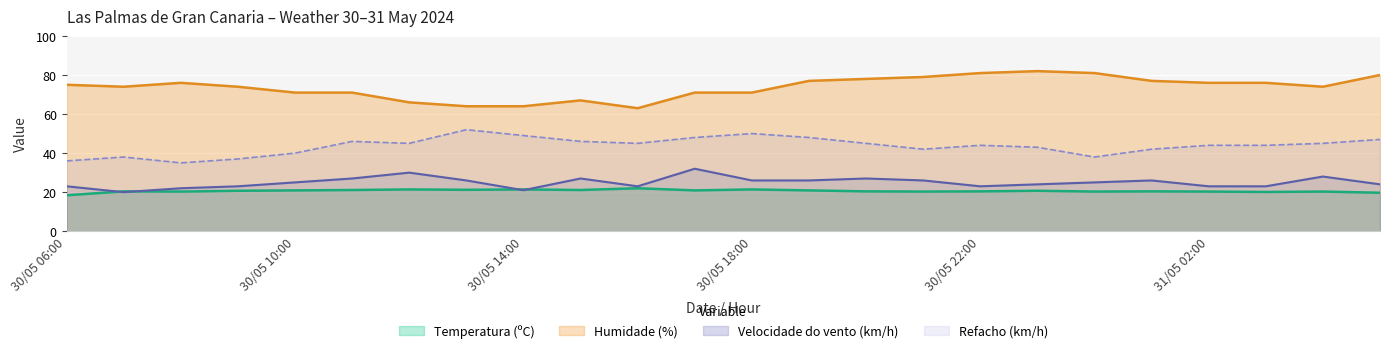

Count the number of categories in the chart.

24